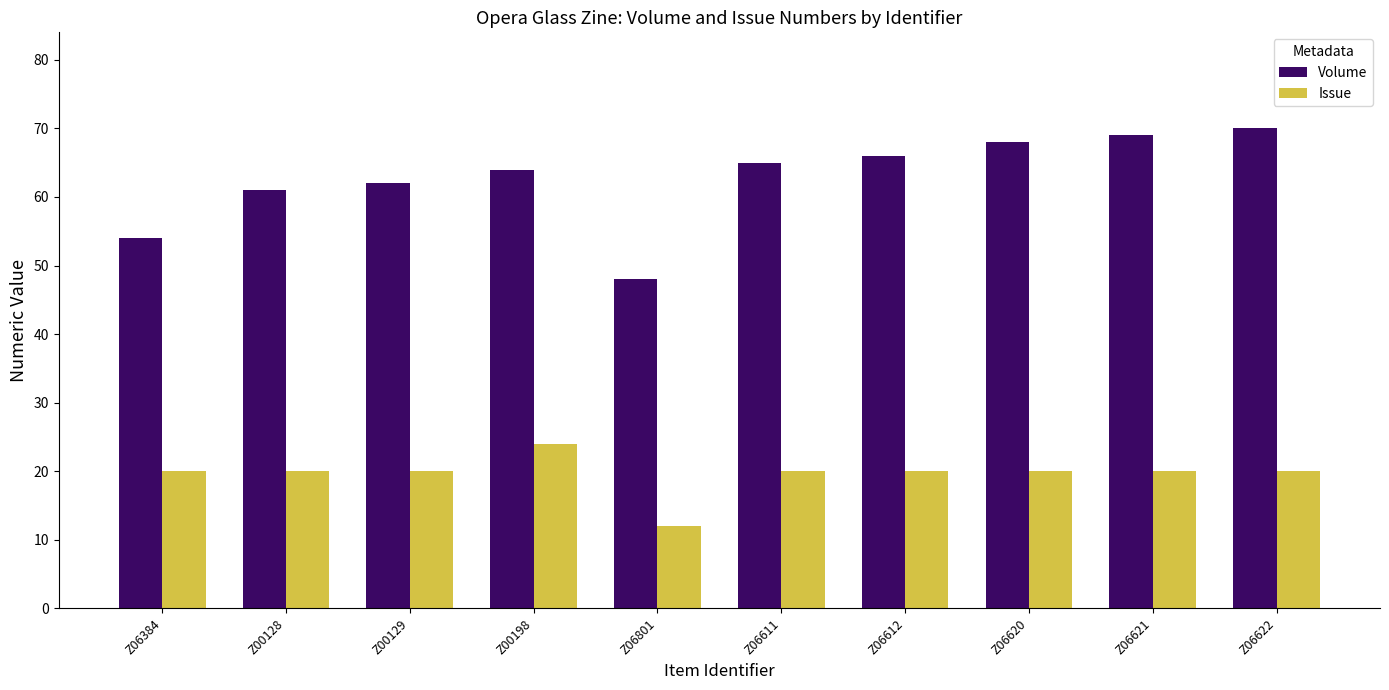

What is the difference between the Volume values at Z06622 and Z06611?

5